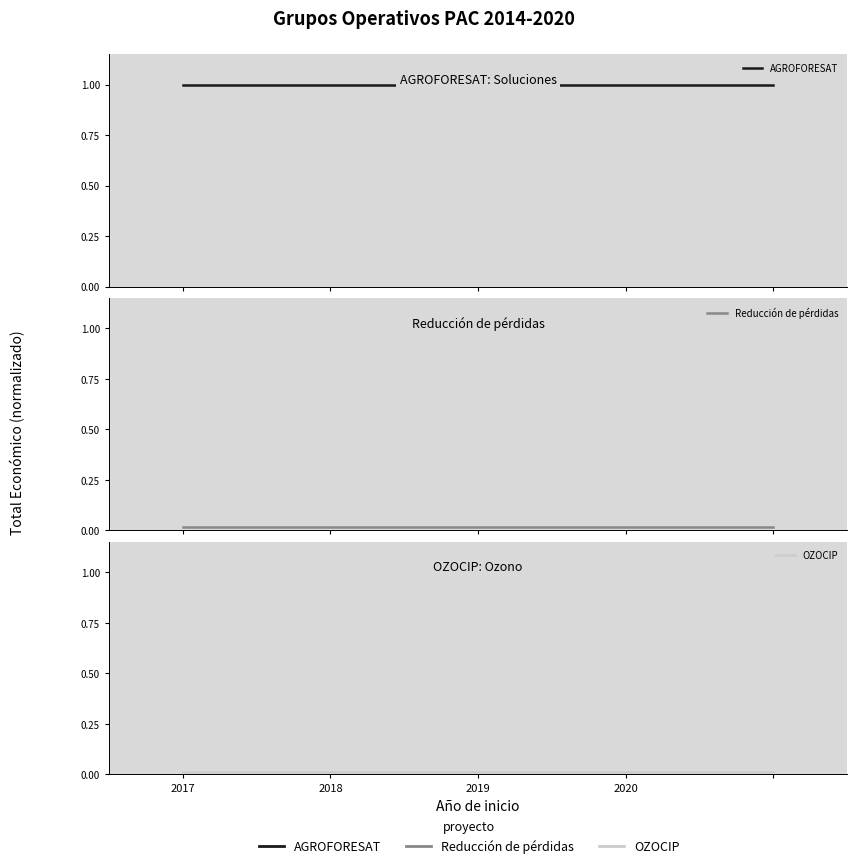

Between 2018 and 2020, which series saw the biggest shift?

AGROFORESAT